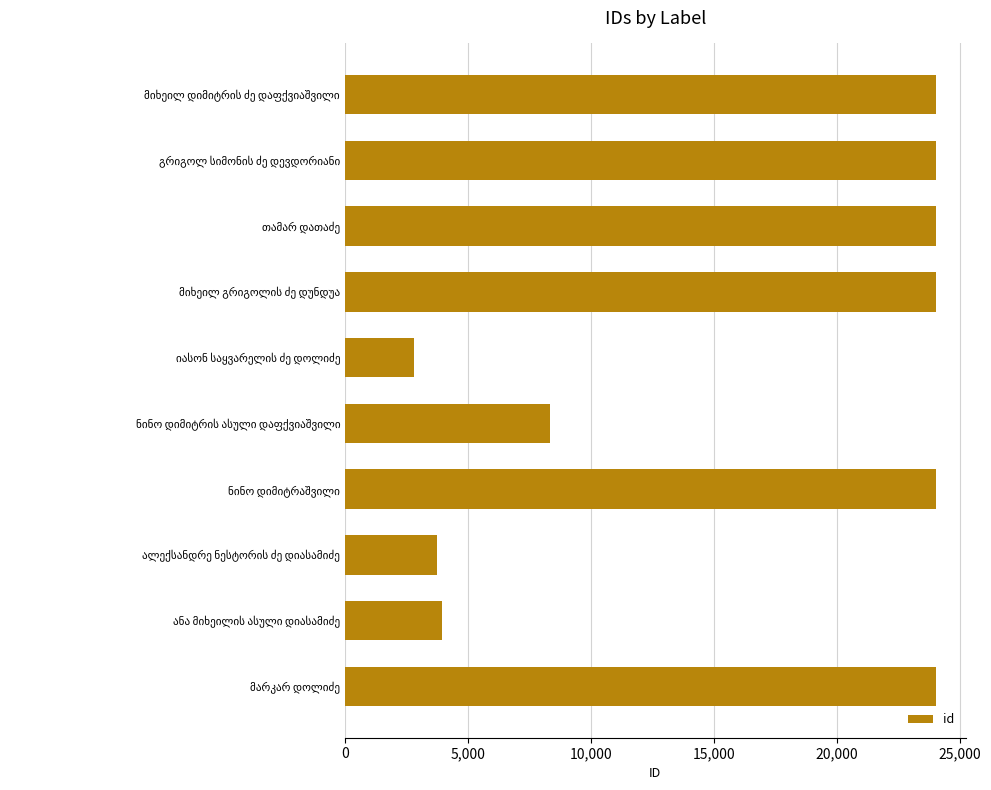

What is the greatest value displayed?

24028